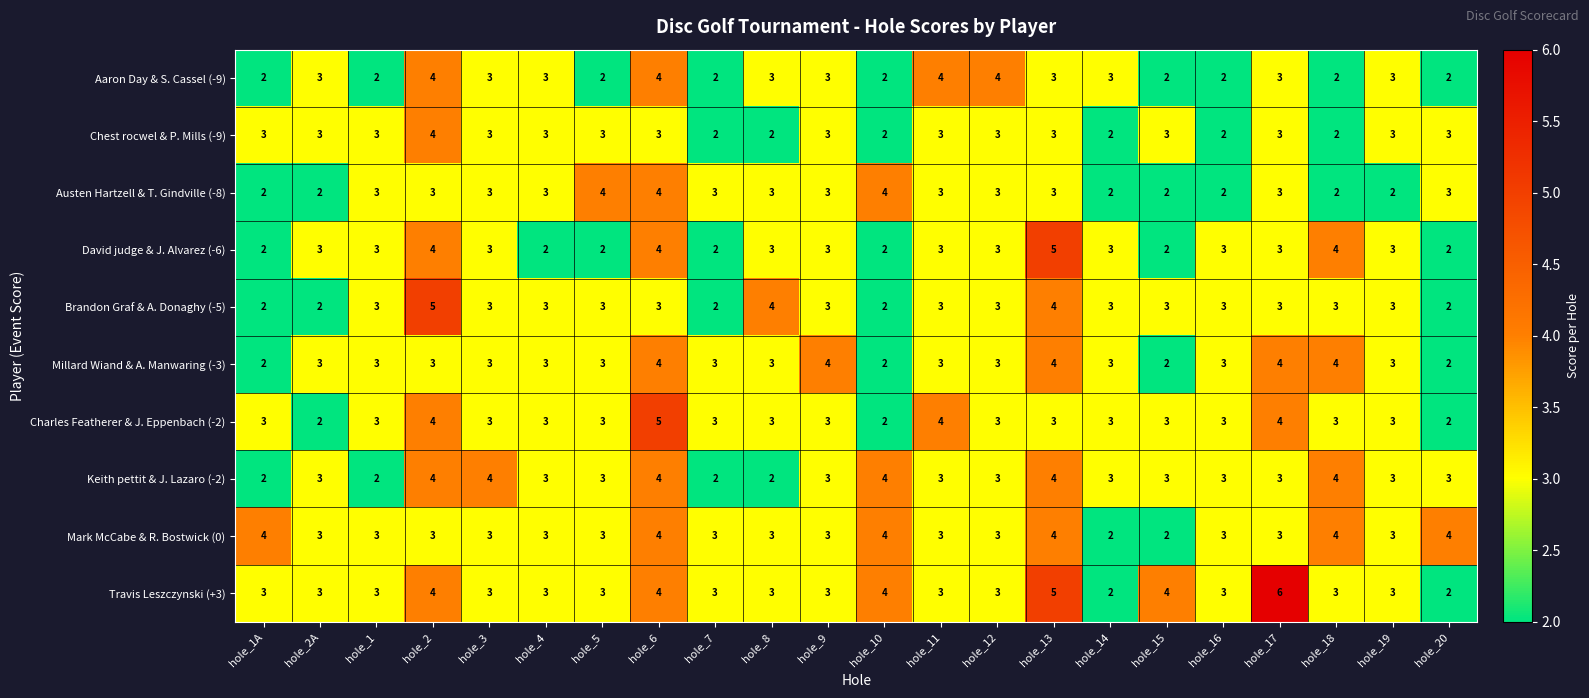

Which series has the largest total across all categories?

Travis Leszczynski (+3)